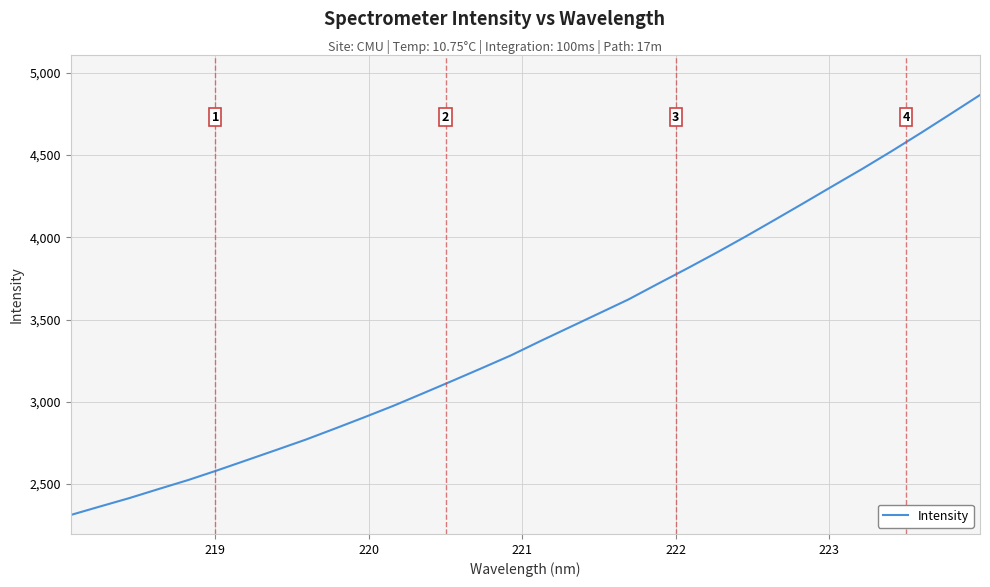

Count the number of data series in this chart.

1